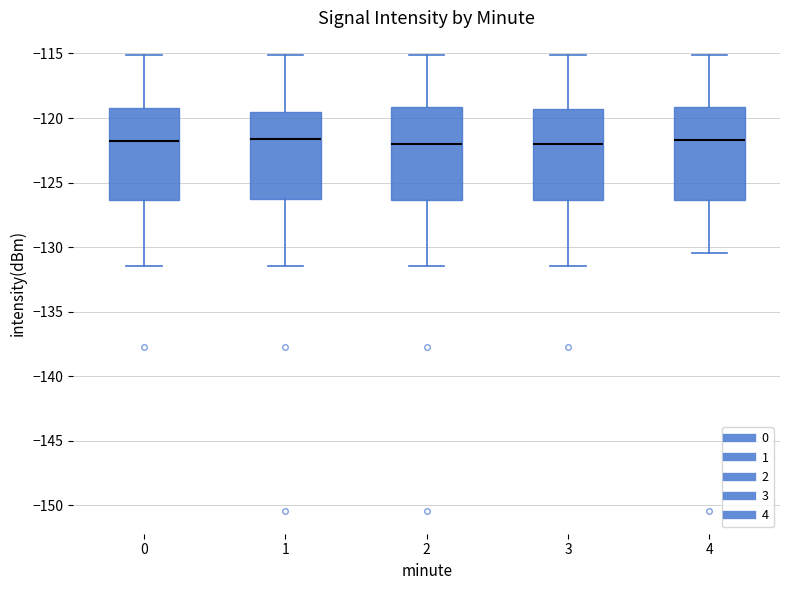

Where does the lower whisker of the box at x = 4 end on the y-axis? The values are not printed on the chart, so give them approximately, as read against the axis.

-130.5